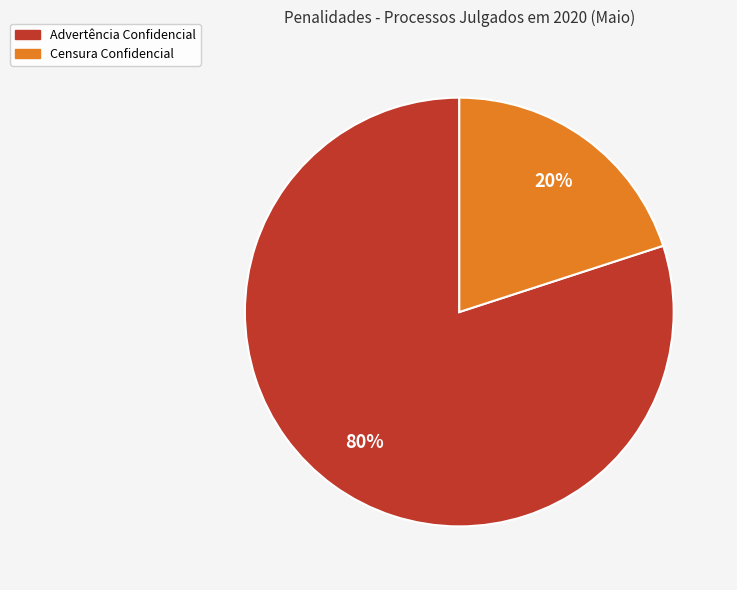

Is there any slice that represents more than half of the pie?

Yes